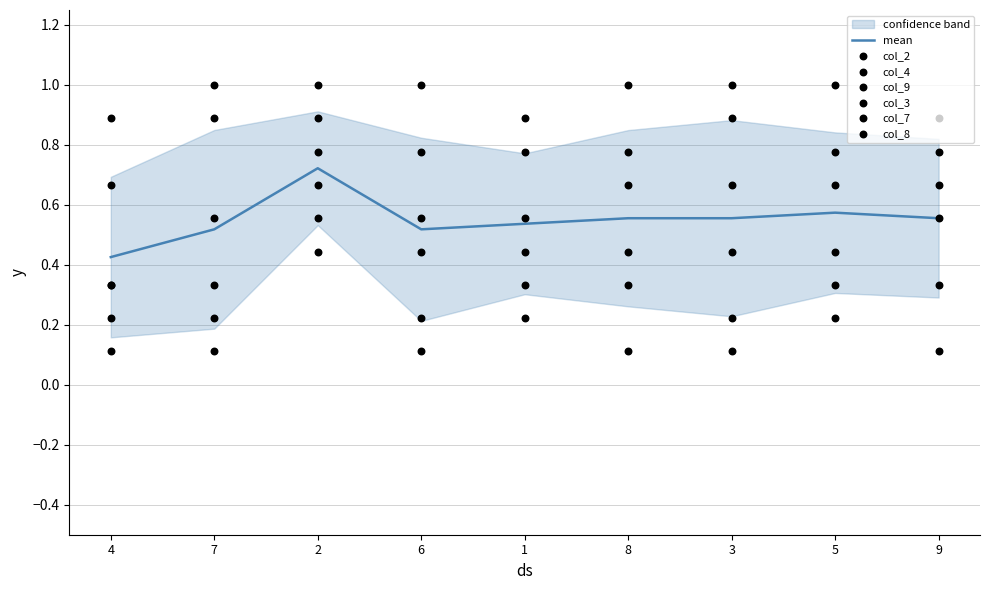

At how many categories does at least one series exceed 0?

9